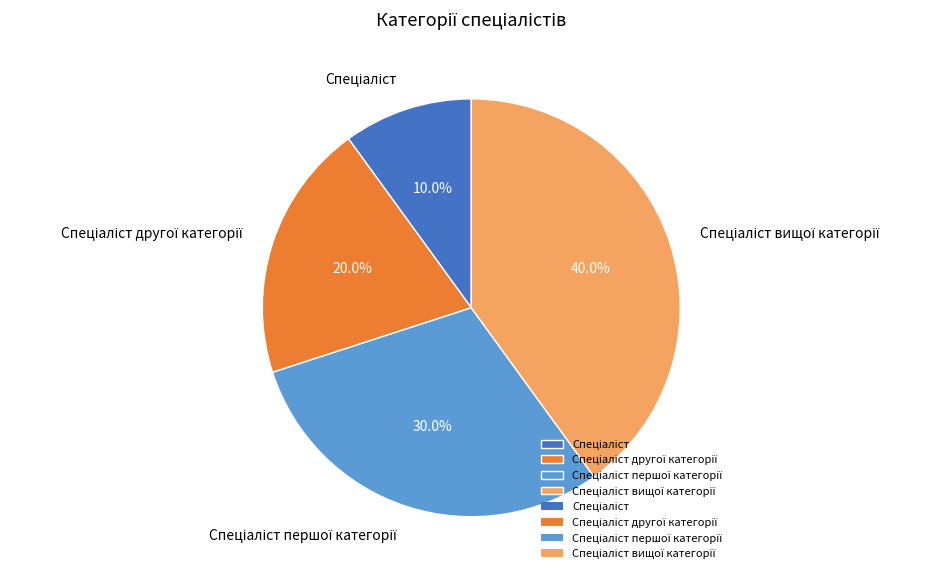

Does any single category account for the majority?

No